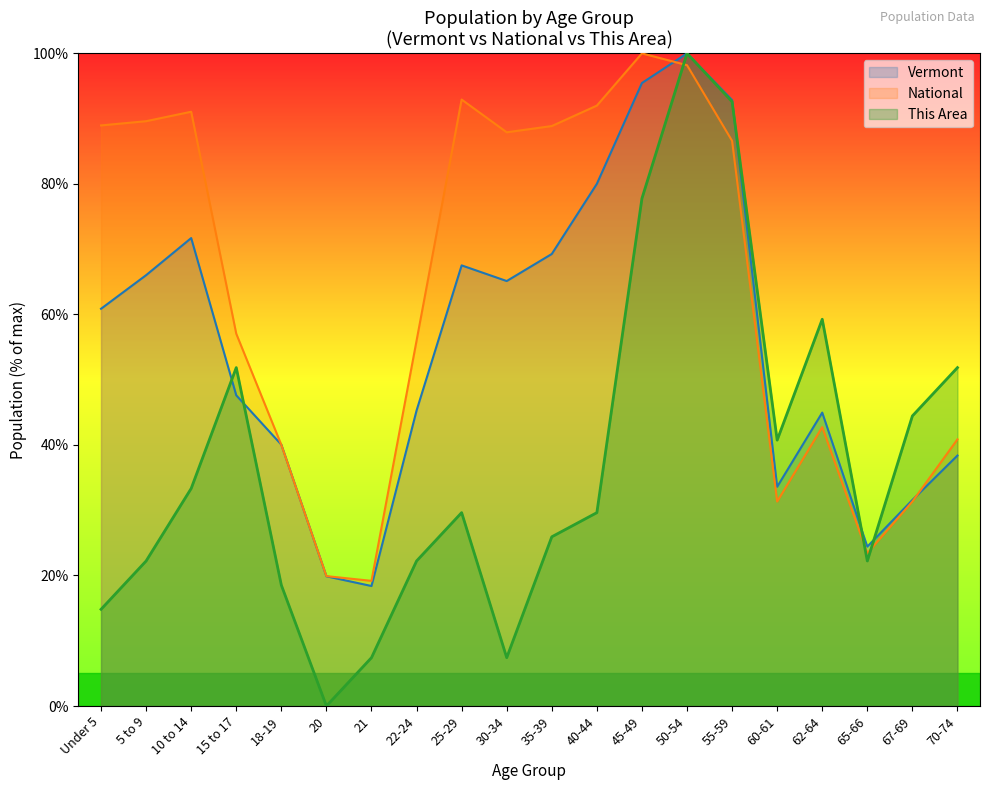

What is the difference between the This Area values at 40-44 and 15 to 17?

22.2